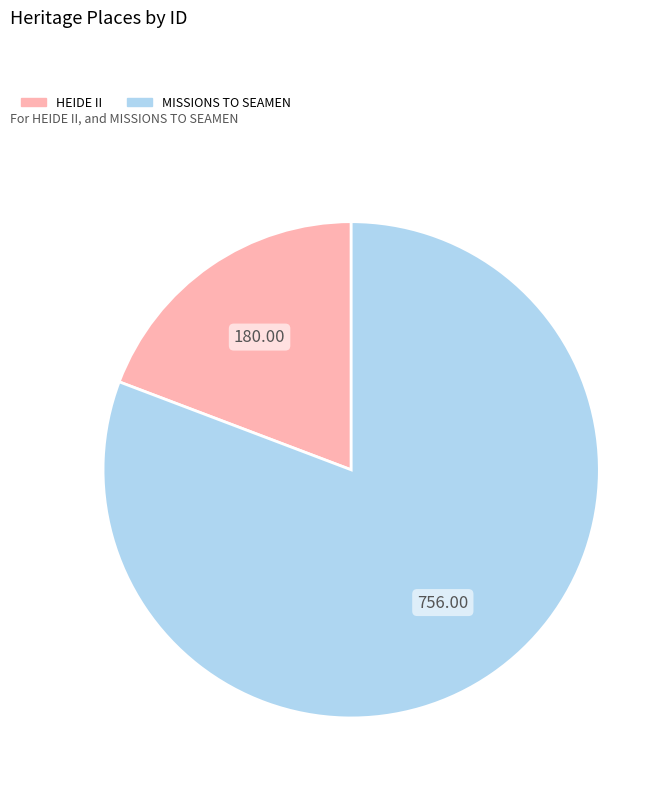

Which category has the smallest portion of the pie?

HEIDE II